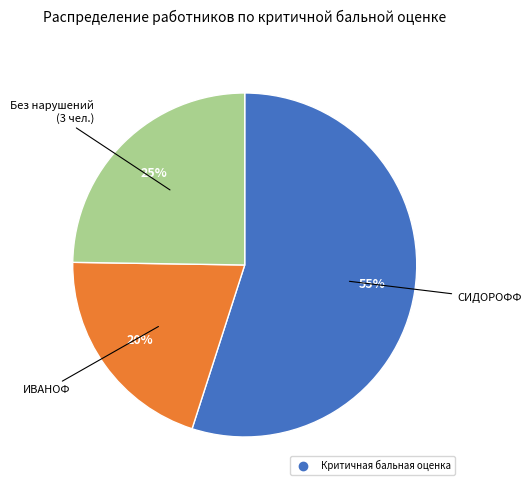

To the nearest percent, what is the difference between the largest and smallest slice percentages?

35%